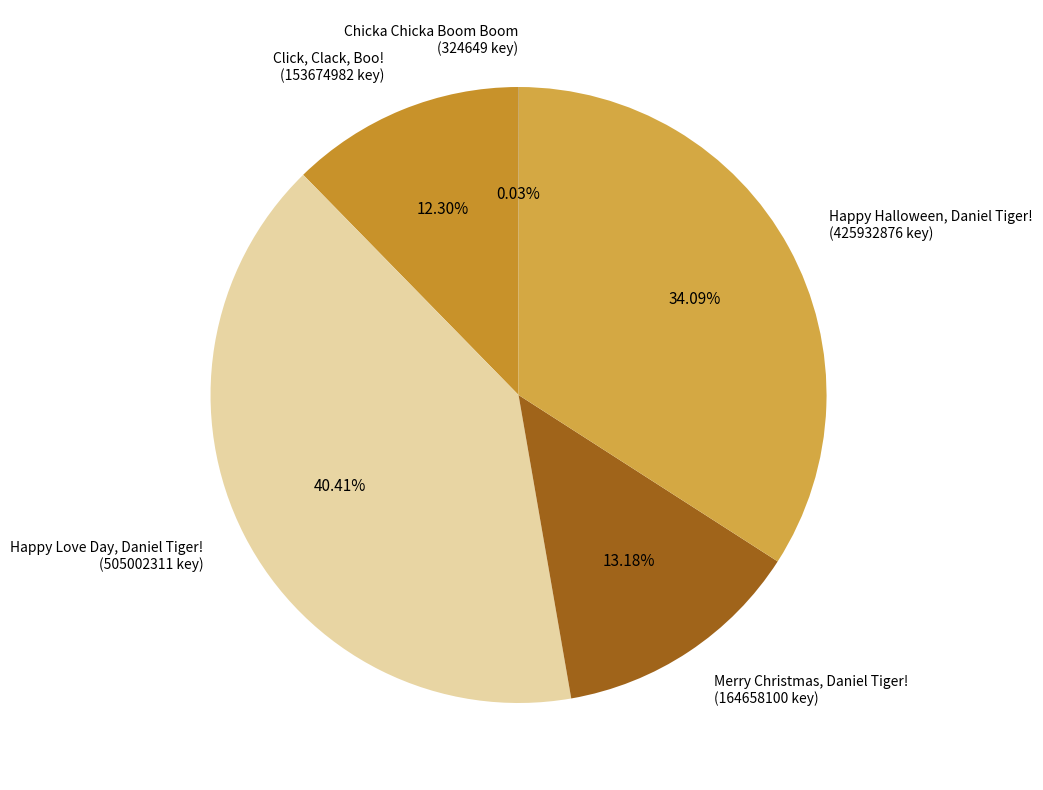

Which has a higher value, Click, Clack, Boo! (153674982 key) or Happy Halloween, Daniel Tiger! (425932876 key)?

Happy Halloween, Daniel Tiger! (425932876 key)